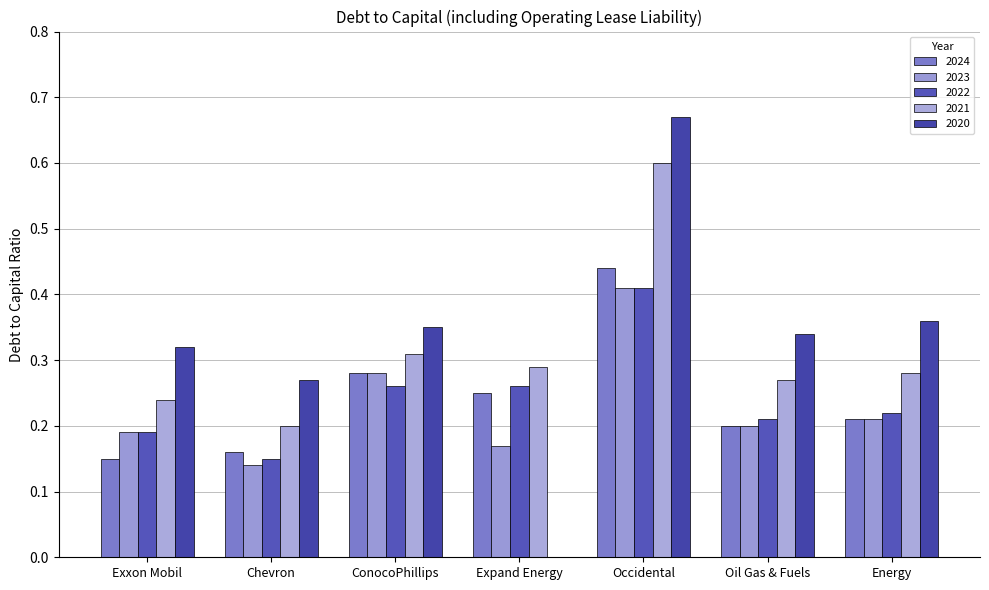

Is it true that 2020 equals 0.2 at Oil Gas & Fuels?

False